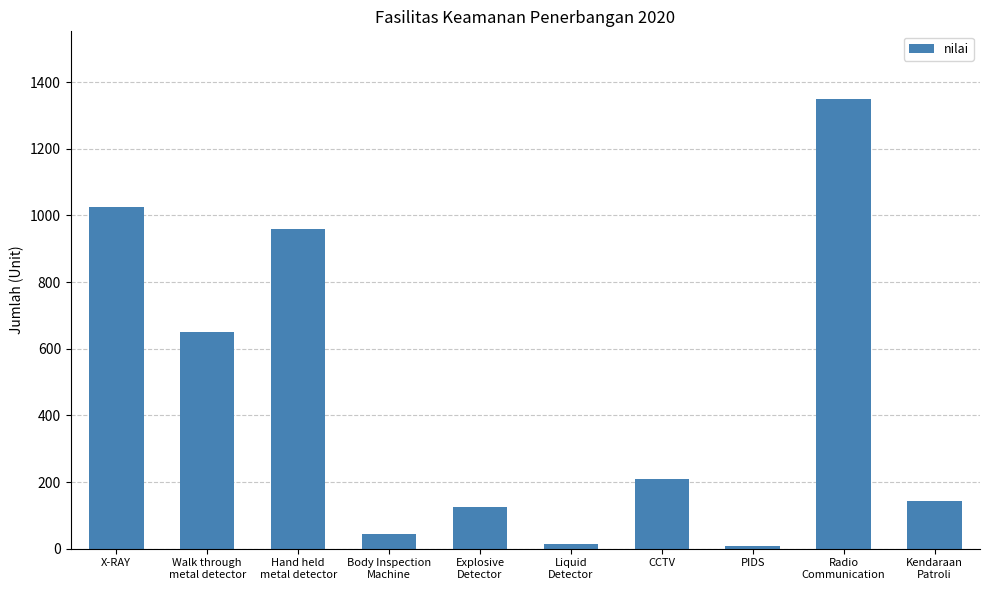

How many data points are less than 209?

5